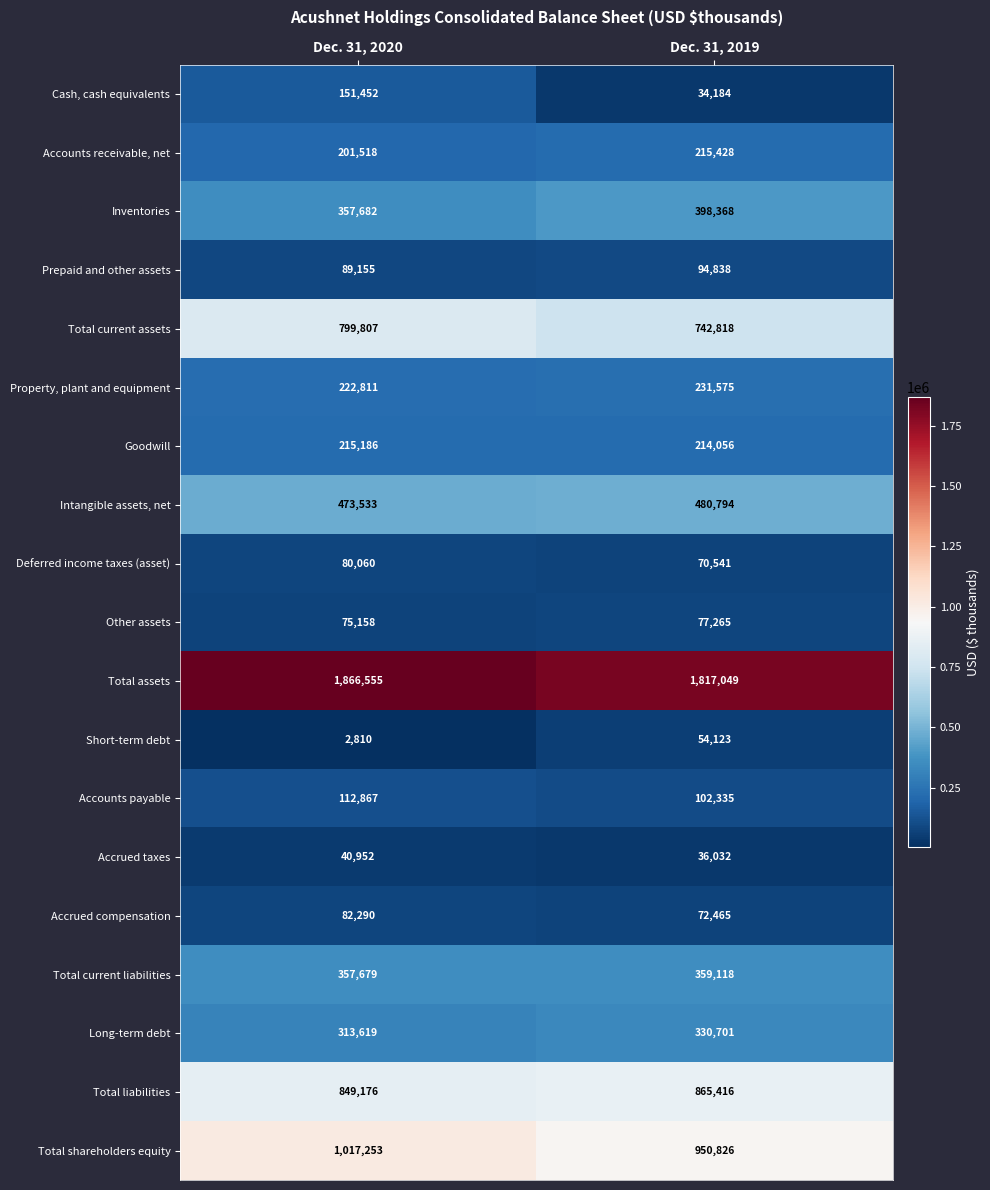

List the series in order of their peak value, lowest first.

Accrued taxes, Short-term debt, Other assets, Deferred income taxes (asset), Accrued compensation, Prepaid and other assets, Accounts payable, Cash, cash equivalents, Goodwill, Accounts receivable, net, Property, plant and equipment, Long-term debt, Total current liabilities, Inventories, Intangible assets, net, Total current assets, Total liabilities, Total shareholders equity, Total assets